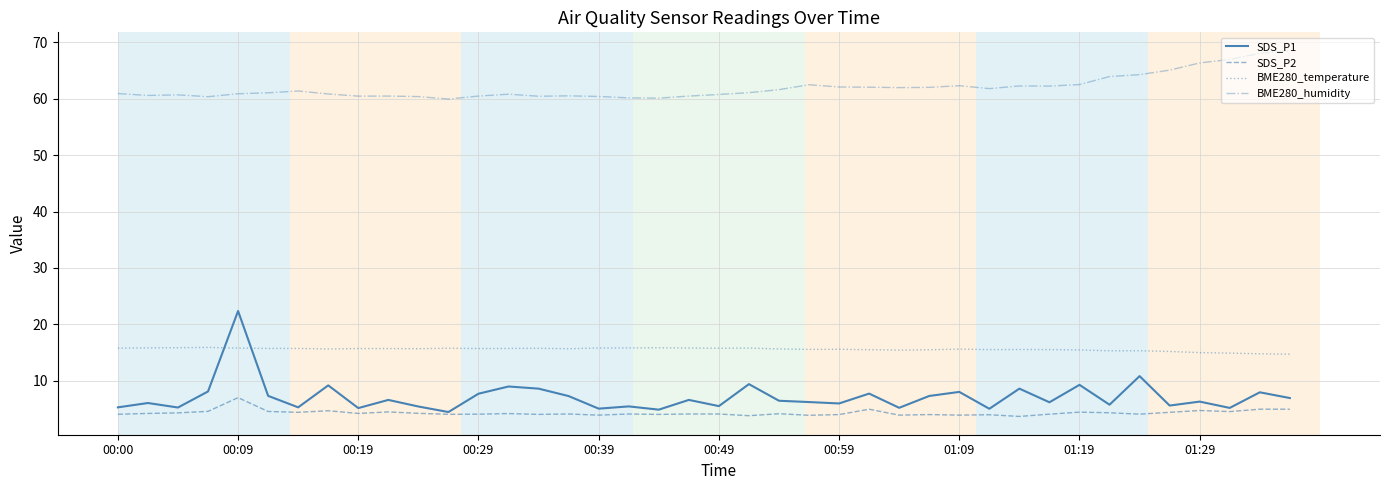

Which series has the widest spread of values?

SDS_P1